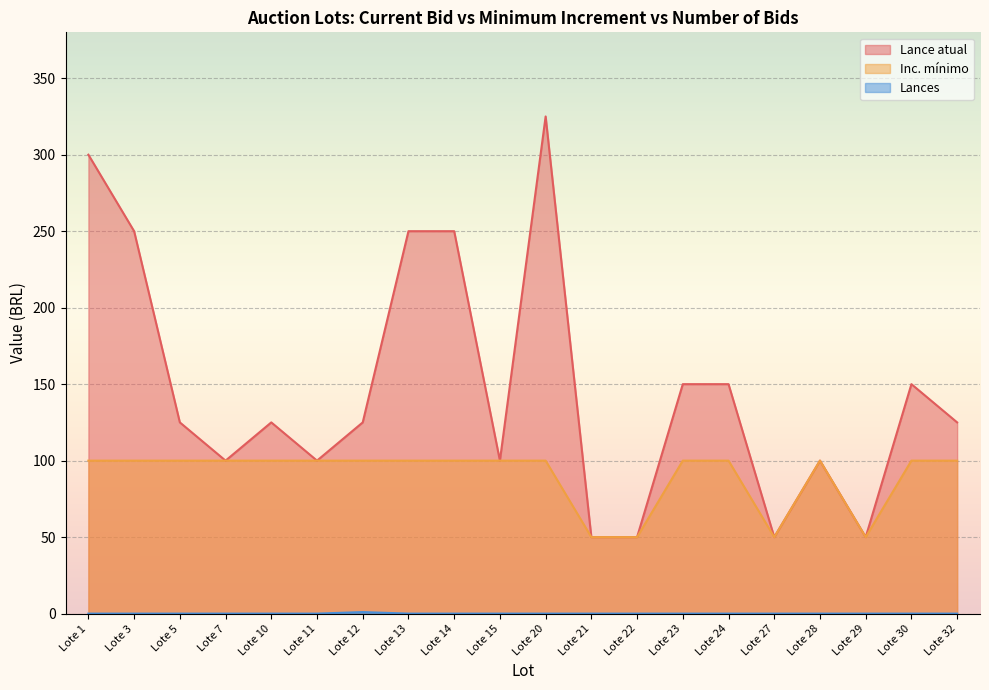

At which category does Lance atual reach its first local peak?

Lote 10